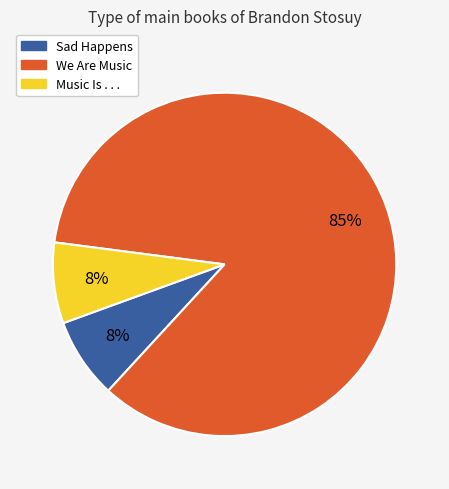

Count the number of slices in the pie.

3